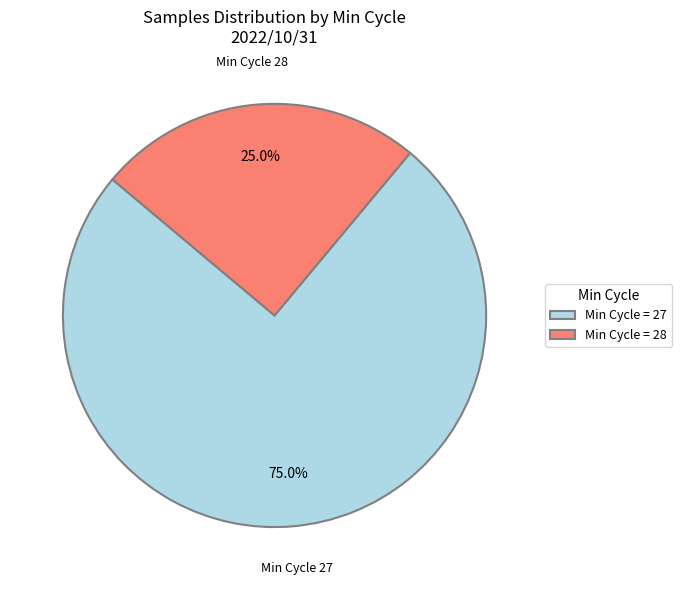

Does Min Cycle = 28 represent more than half of the total?

No